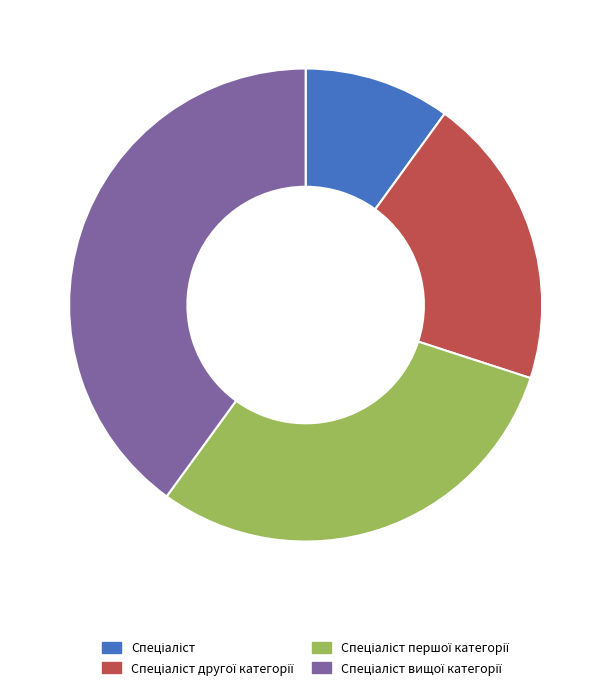

Is there a majority slice in this chart?

No